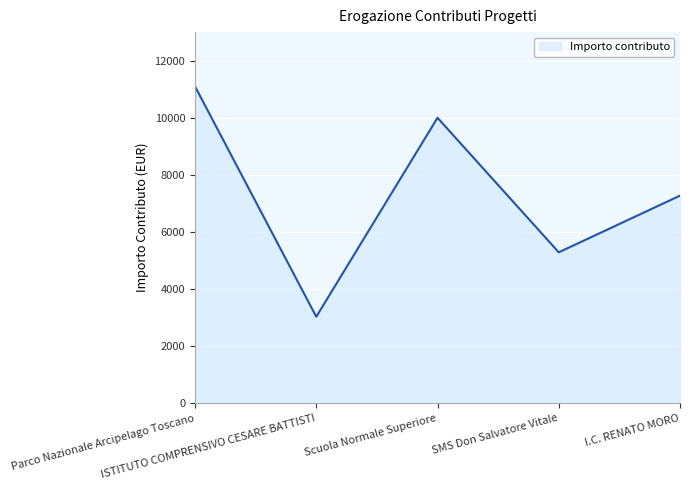

Reading left to right, extract all data points from this chart.

Parco Nazionale Arcipelago Toscano=11097.1	ISTITUTO COMPRENSIVO CESARE BATTISTI=3032.3	Scuola Normale Superiore=10000.0	SMS Don Salvatore Vitale=5288.2	I.C. RENATO MORO=7272.7